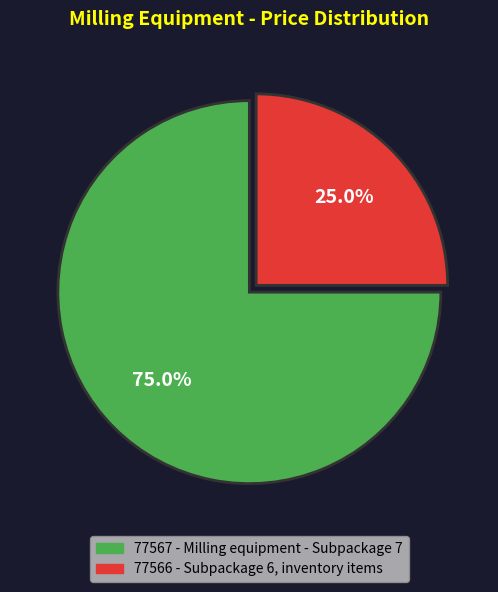

To the nearest percent, what is the difference between the 77567 and 77566 slice percentages?

50%